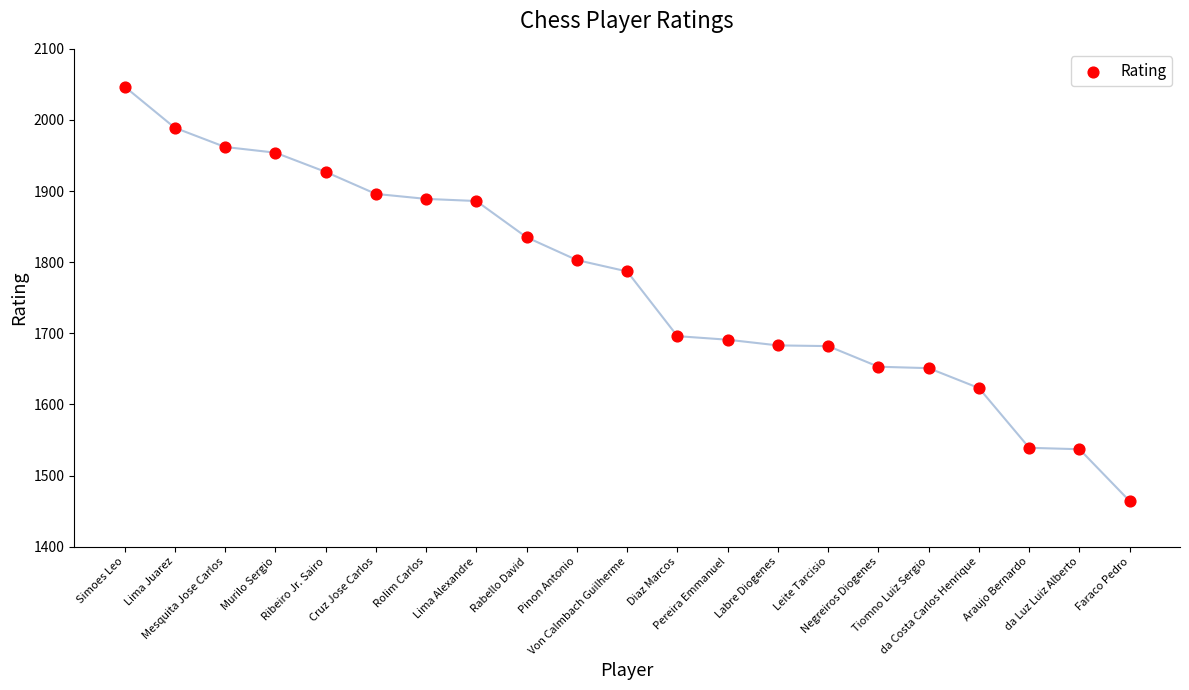

What Y value in the scatter plot is closest to 1755?

1787